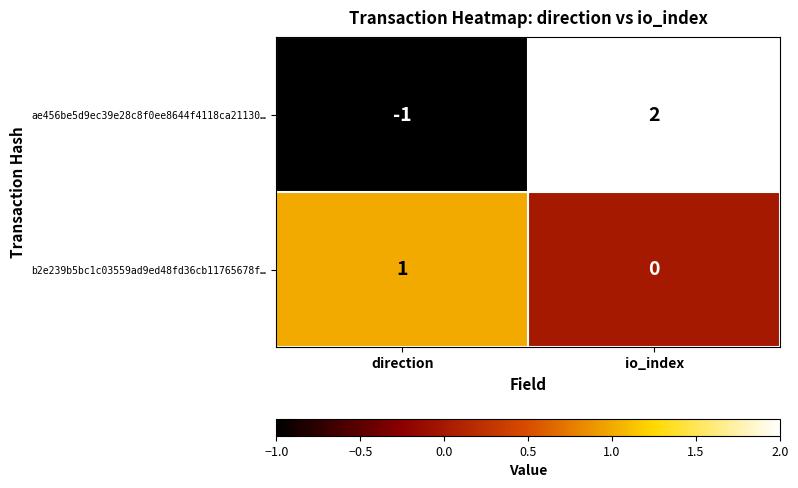

Rank the categories by ae456be5d9ec39e28c8f0ee8644f4118ca21130… value from highest to lowest.

io_index, direction